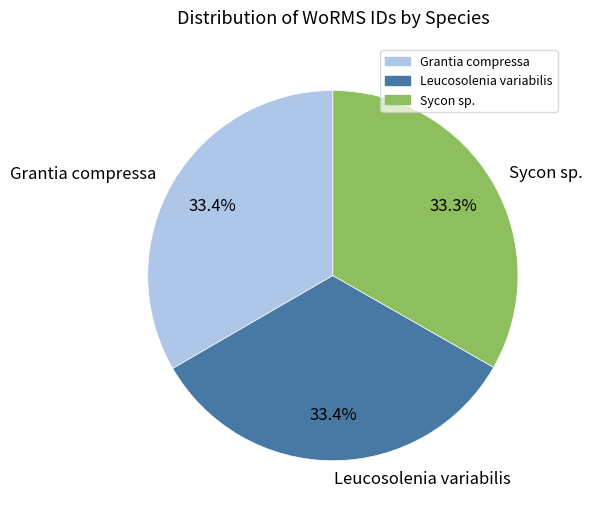

To the nearest percent, what portion does Grantia compressa represent?

33%